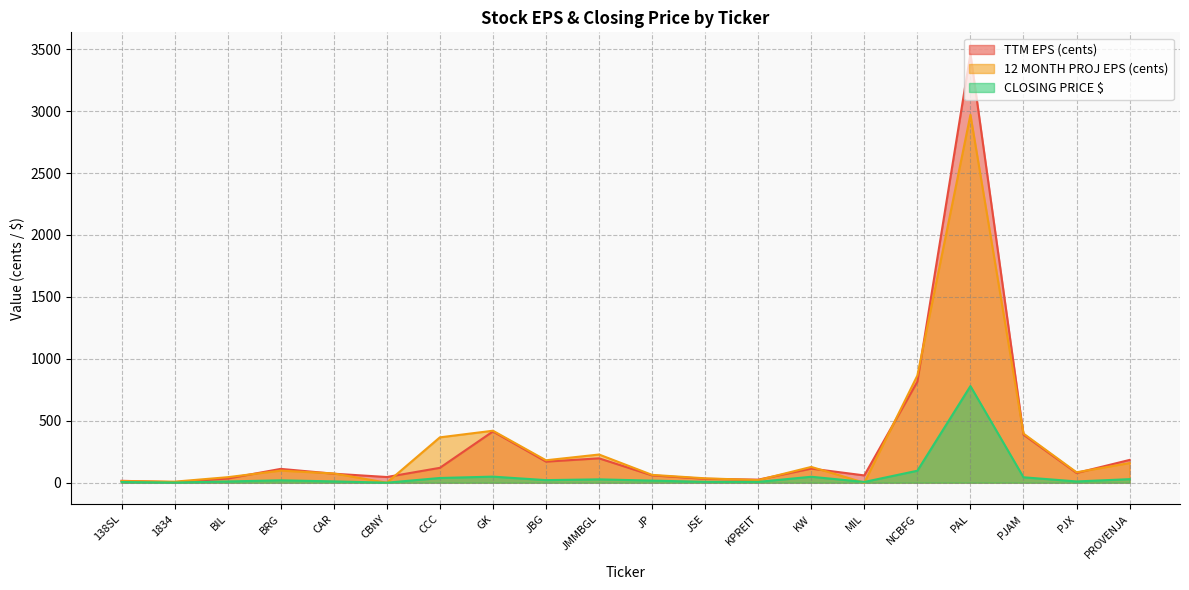

List the series in order of their peak value, highest first.

TTM EPS (cents), 12 MONTH PROJ EPS (cents), CLOSING PRICE $